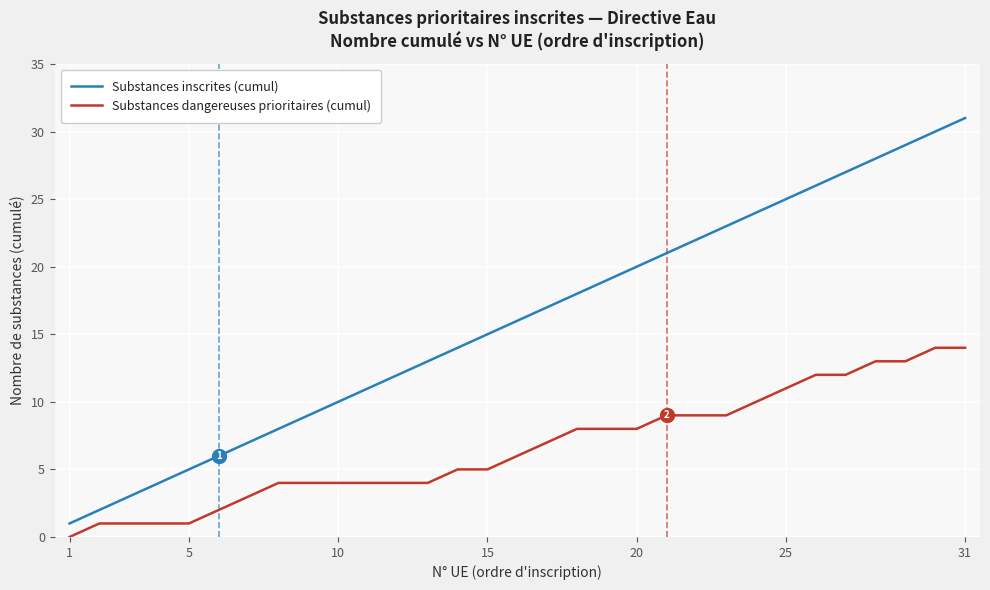

What is the highest value of the Substances inscrites (cumul) series?

31